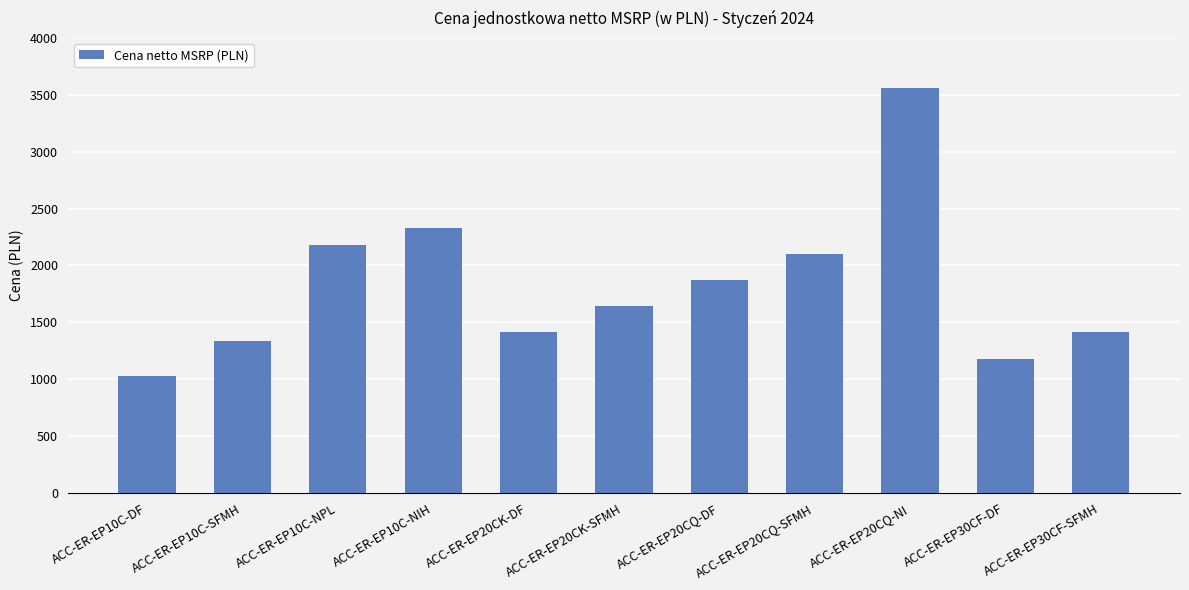

What is the sum of all values?

20055.5